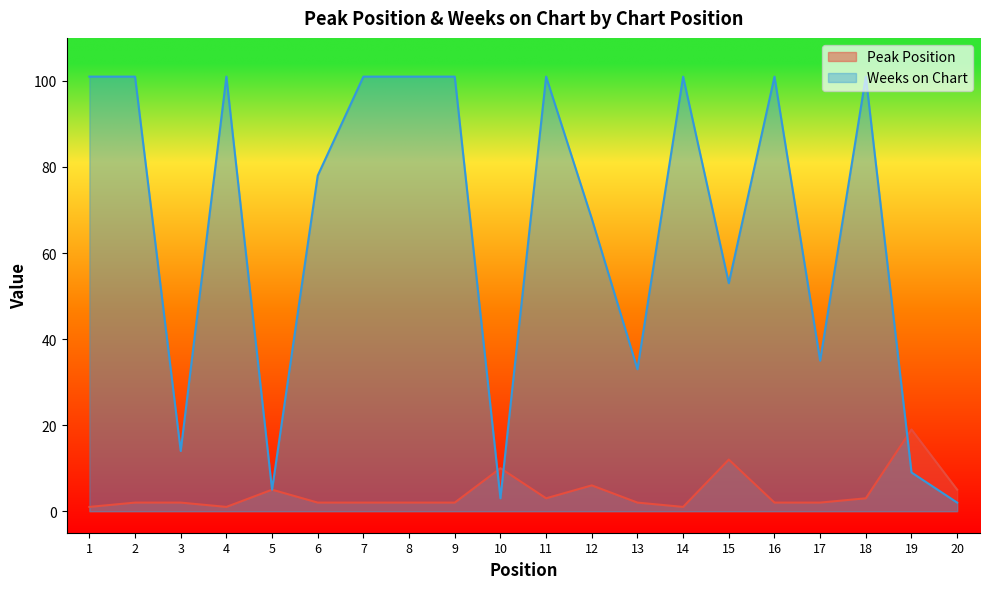

At how many categories does at least one series exceed 88?

10